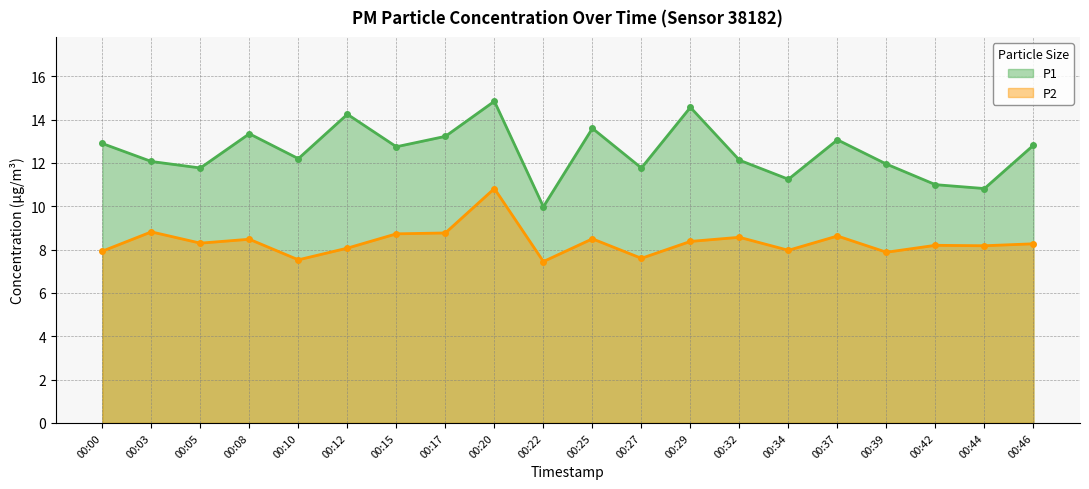

True or false: P1 has a value of 14.6 at 00:29.

True